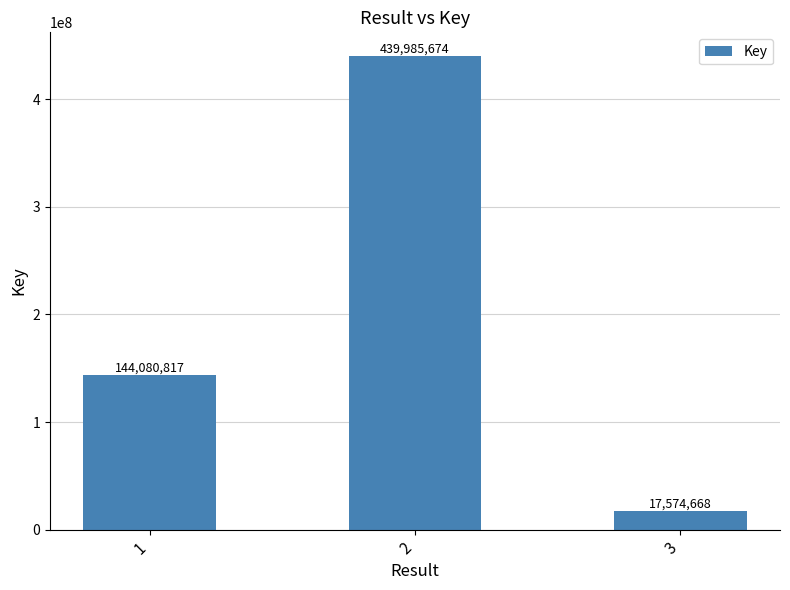

What is the ratio of the value at 2 to the value at 1?

3.1